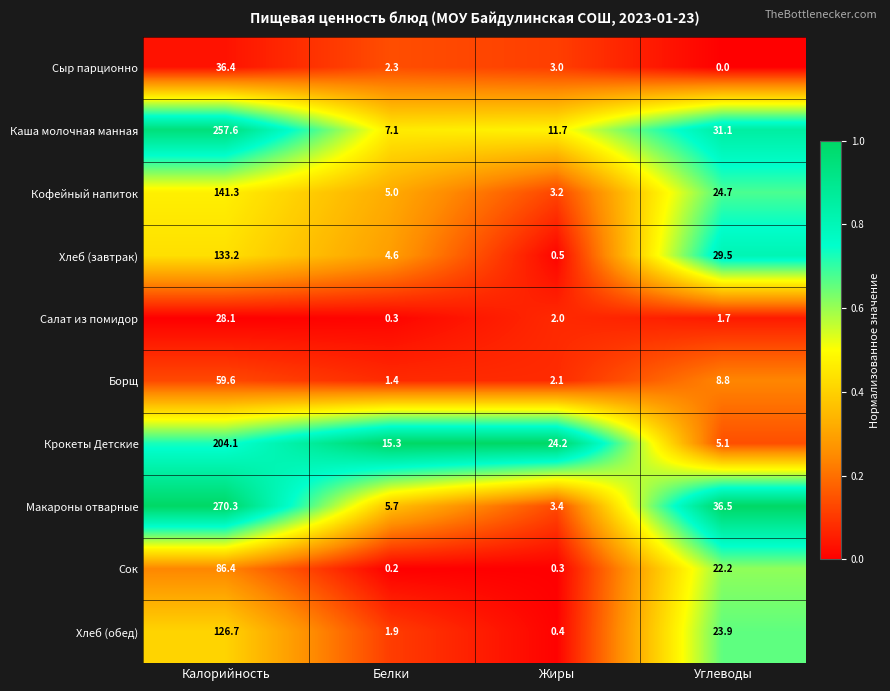

What value does the Кофейный напиток series have at Углеводы?

24.7